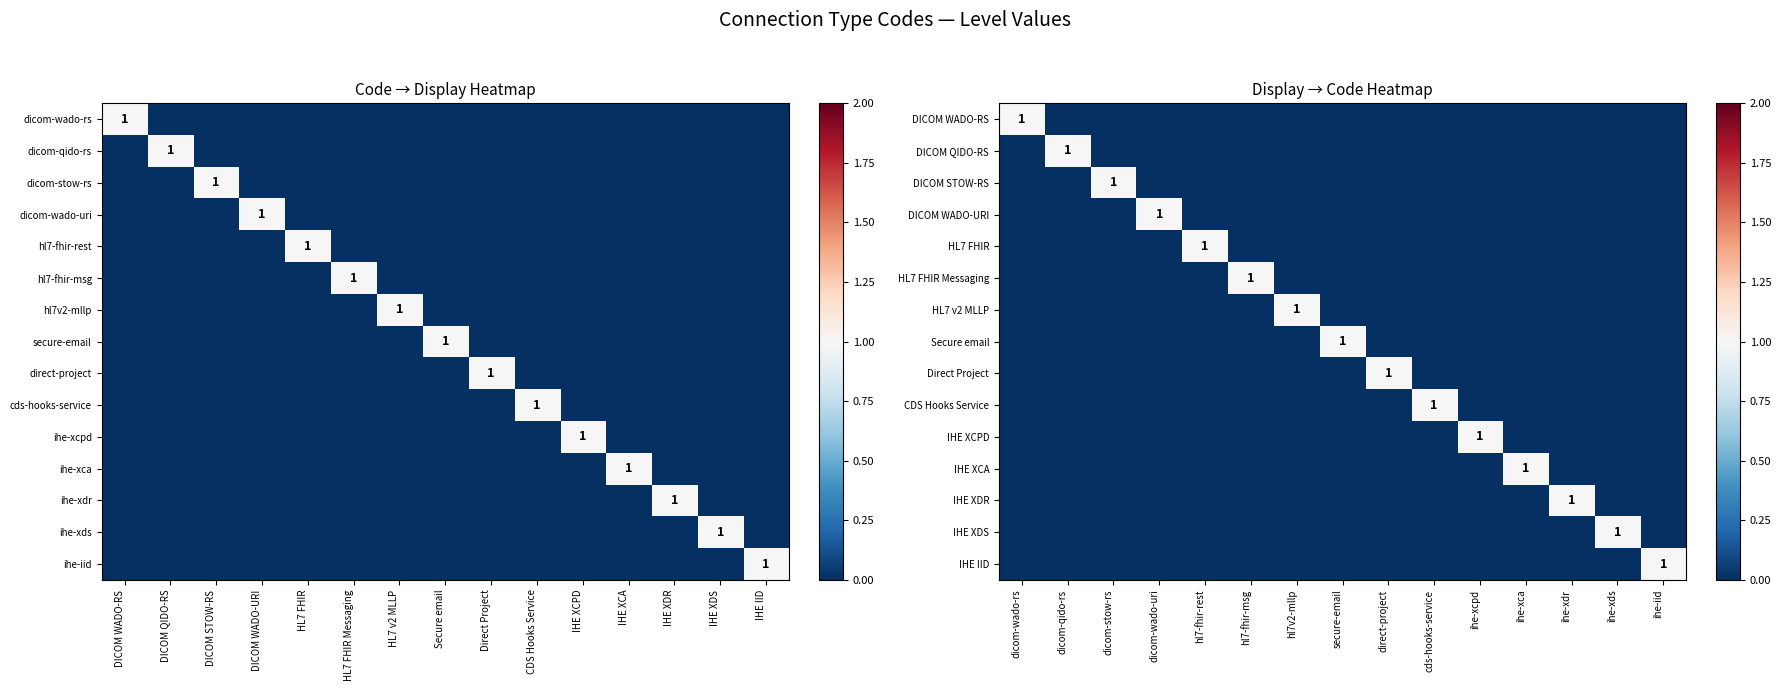

Count the IHE XDR values in the range 0 to 1.

15